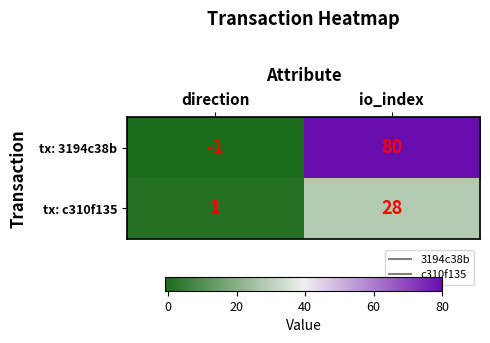

Which series has the largest total across all categories?

tx: 3194c38b